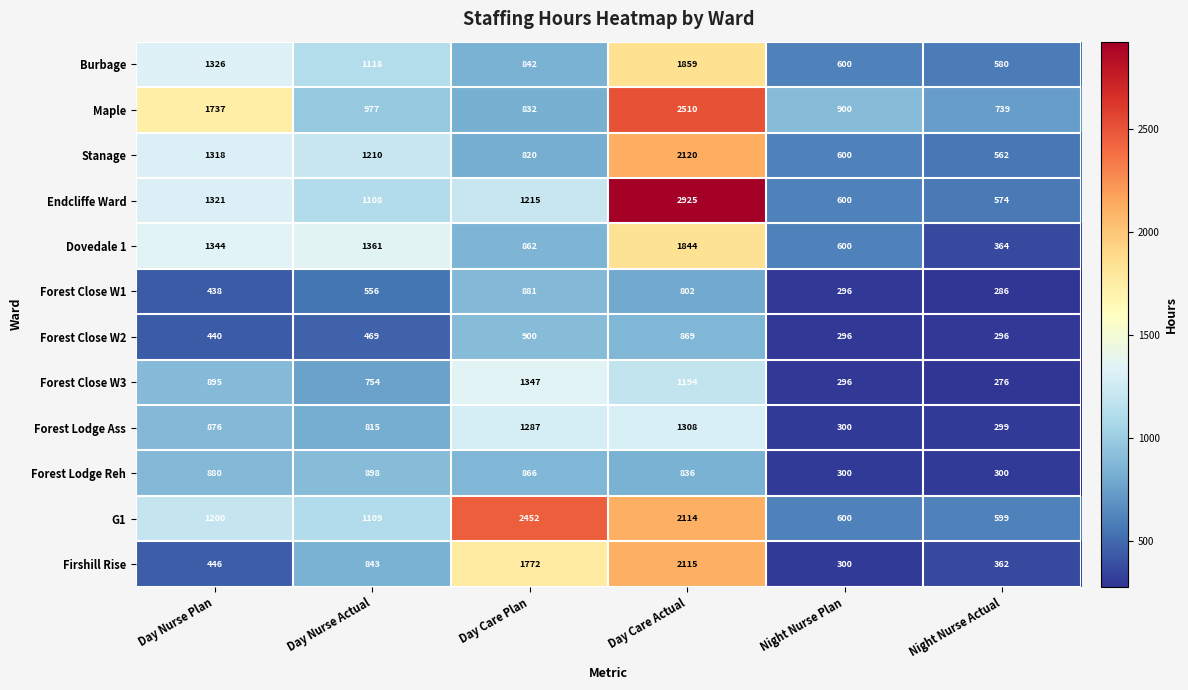

How many categories are shown in the chart?

6